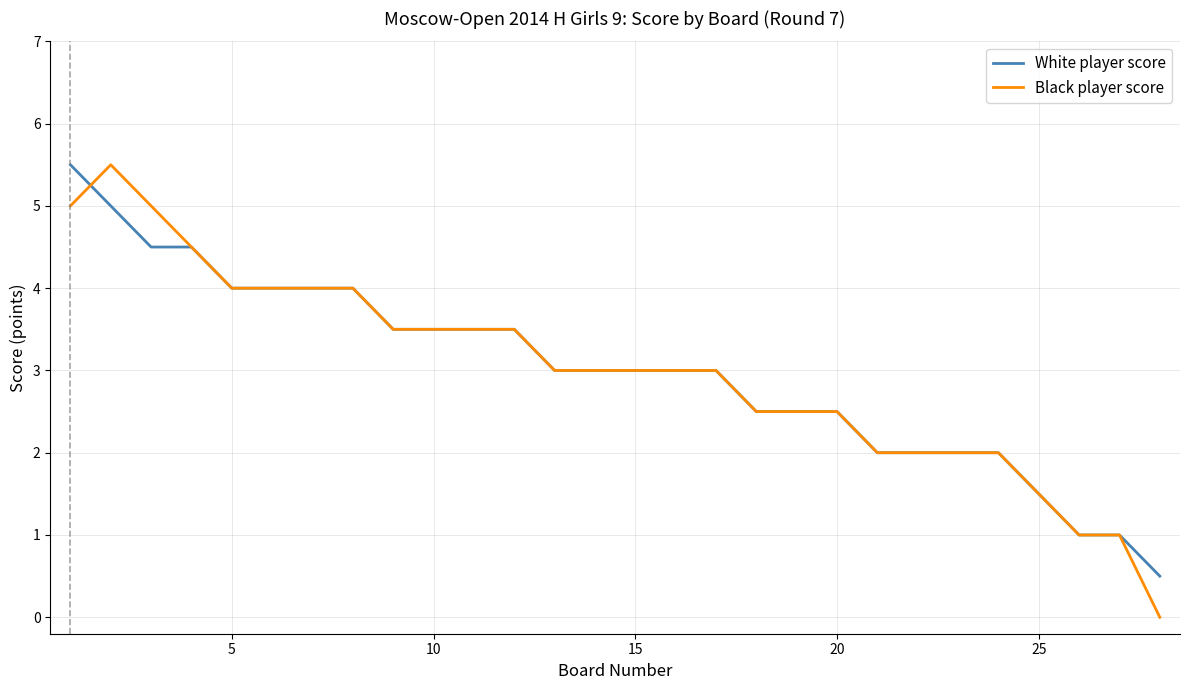

Which series has the widest spread of values?

Black player score